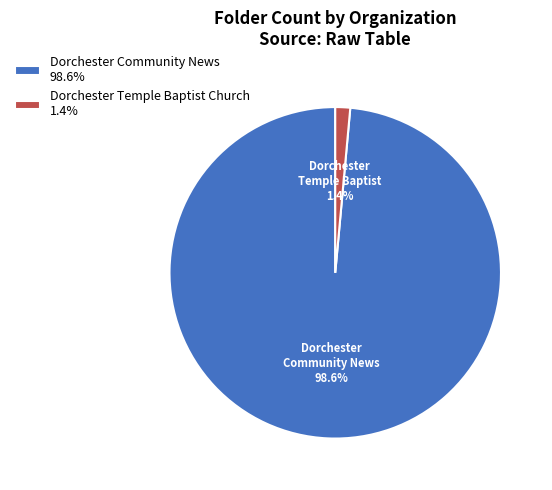

To the nearest percent, what percentage of the pie is Dorchester Community News?

99%